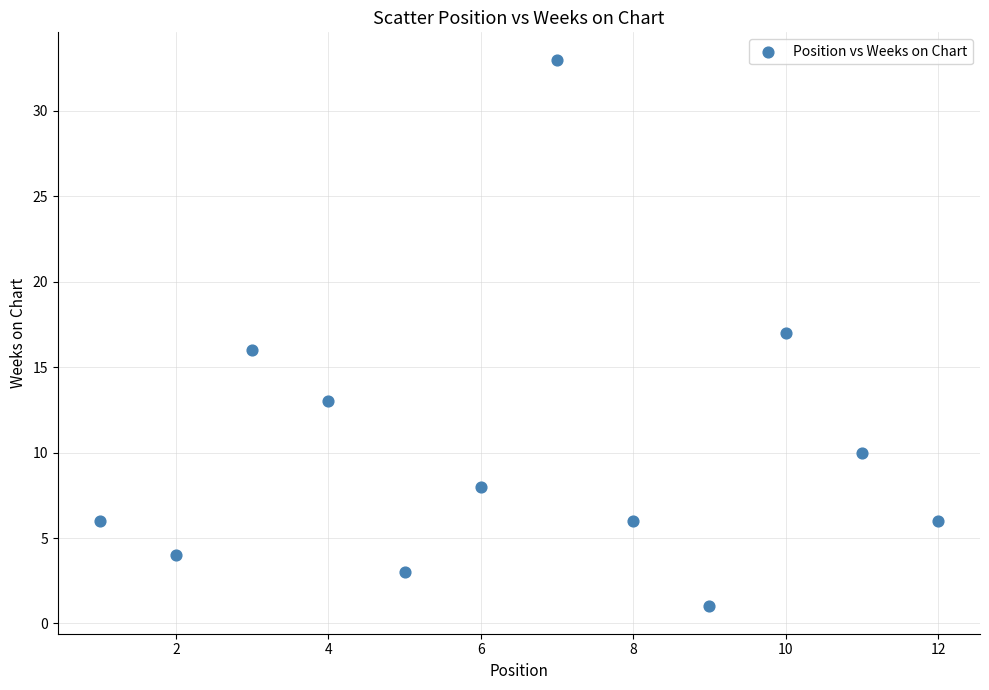

What is the average Y value?

10